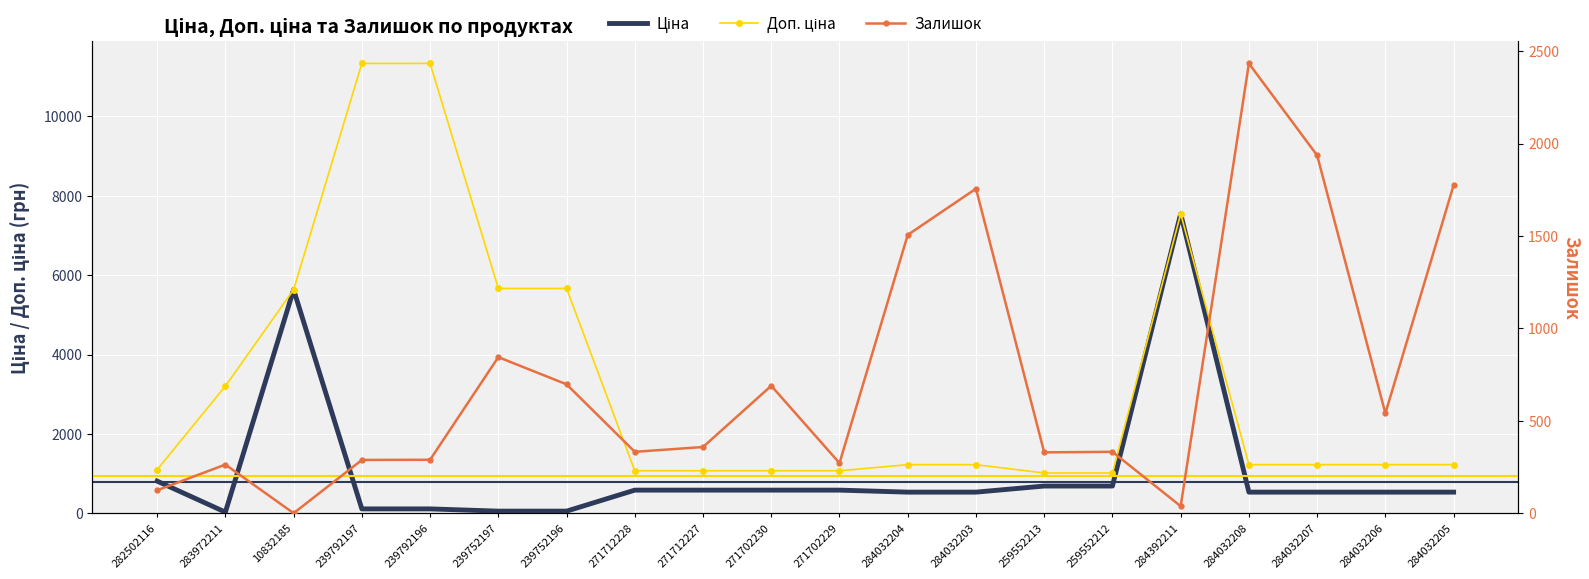

Which has a higher value, 283972211 or 271712227?

271712227